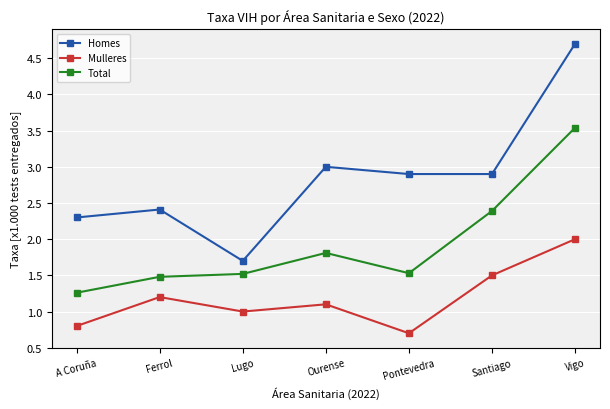

What is the difference between the maximum and minimum values in the Homes series?

3.0